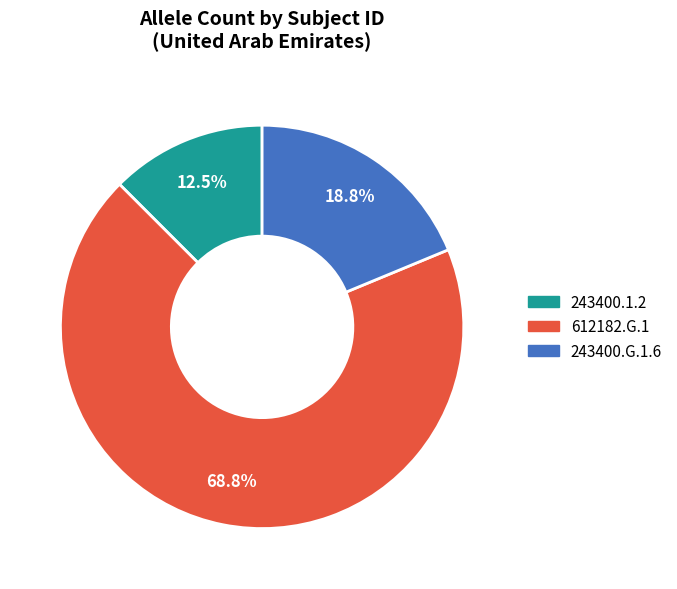

True or false: 243400.1.2 accounts for 1% of the total.

False